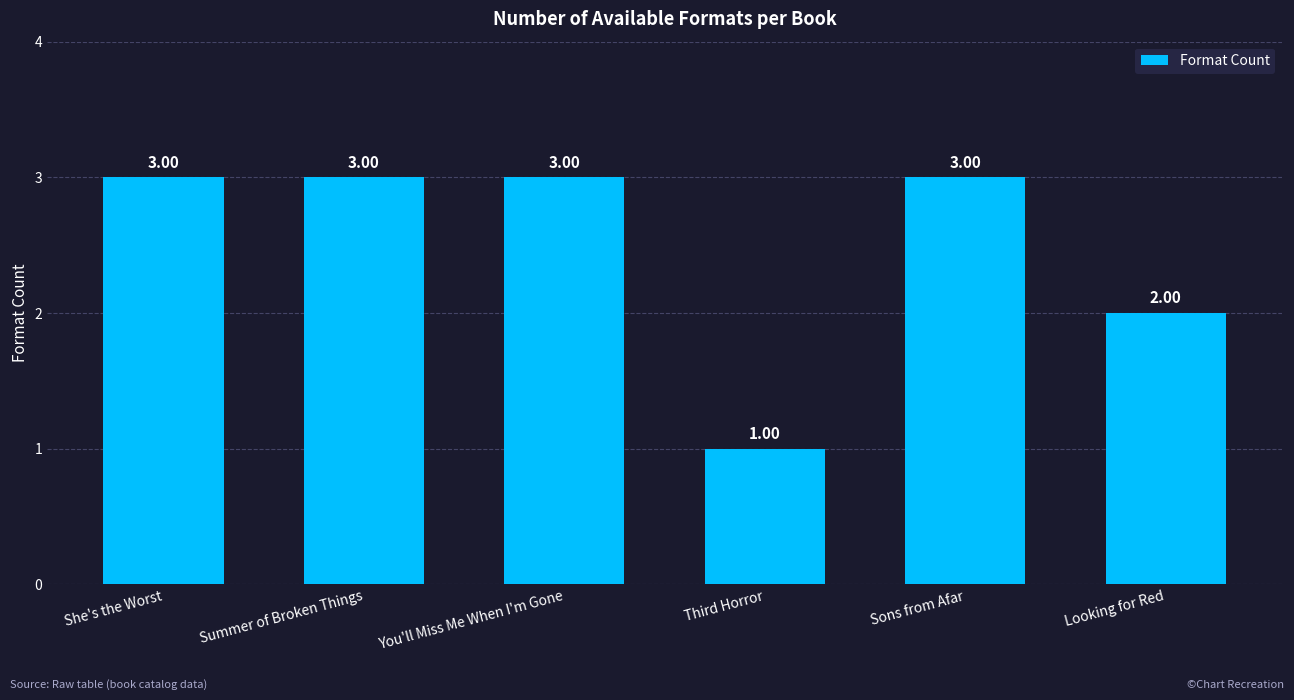

Which category has the lowest value across all series?

Third Horror